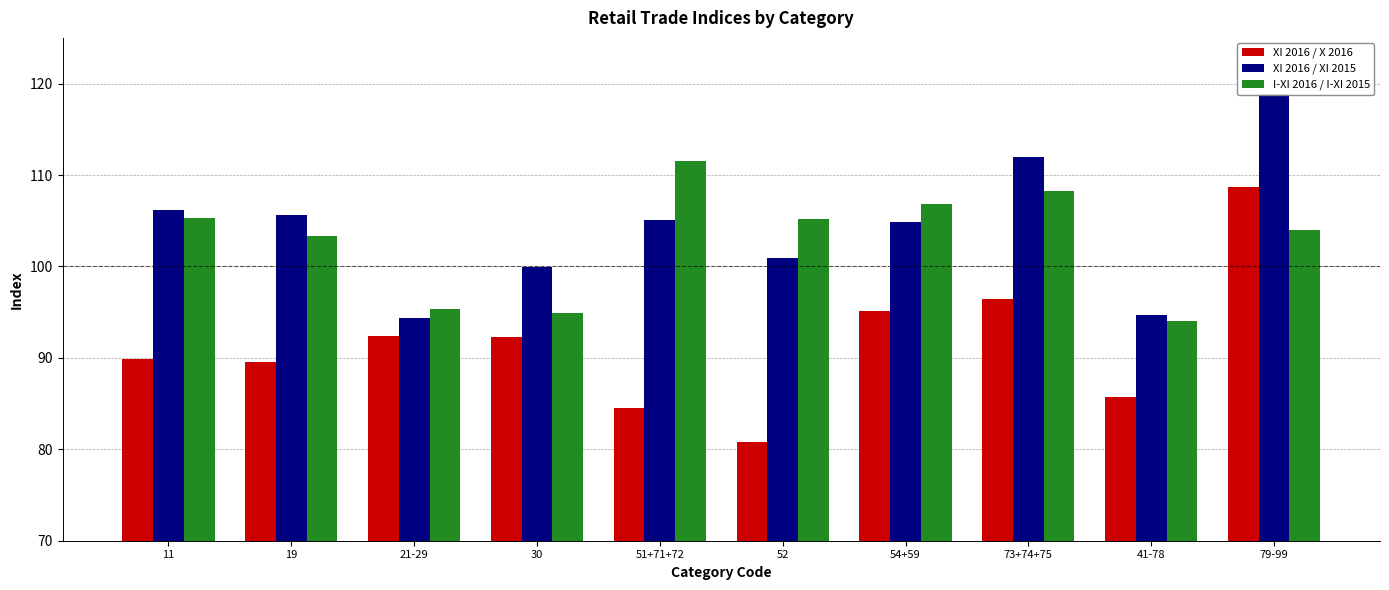

What is the sum of the XI 2016 / XI 2015 values at 51+71+72 and 73+74+75?

217.1